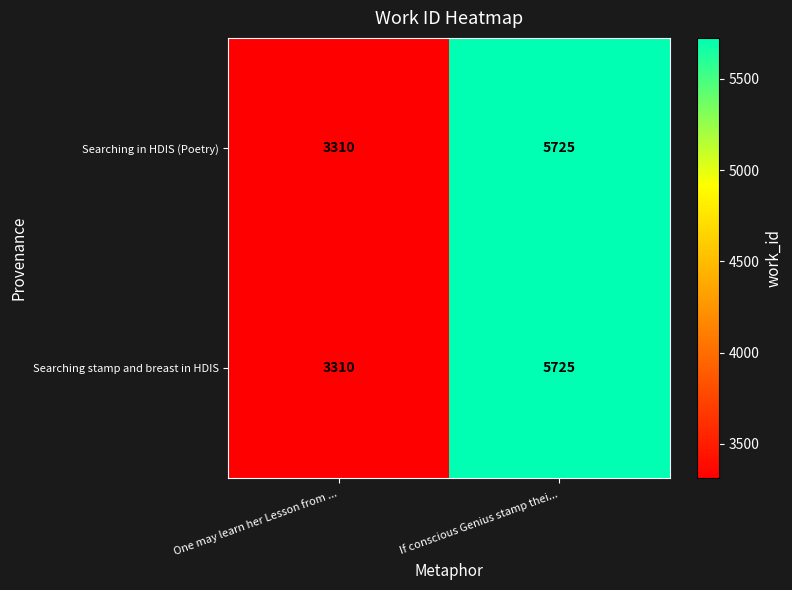

At which category is the sum across all series the highest?

If conscious Genius stamp thei...